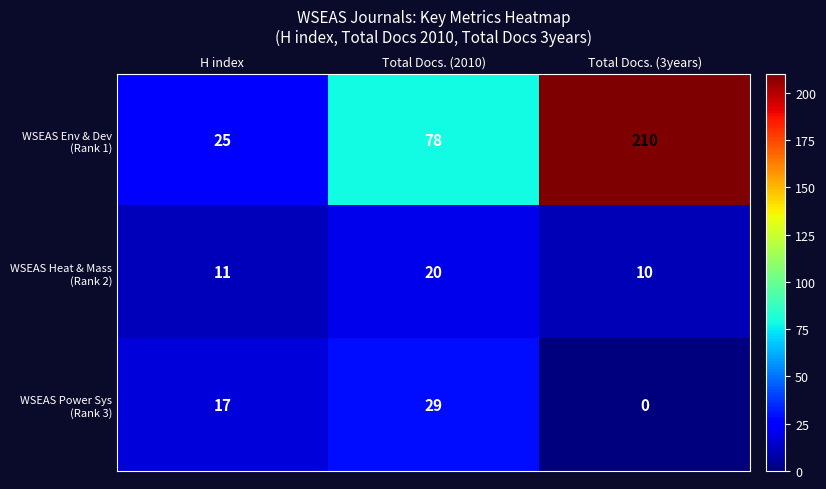

What is the total value across all series at H index?

53